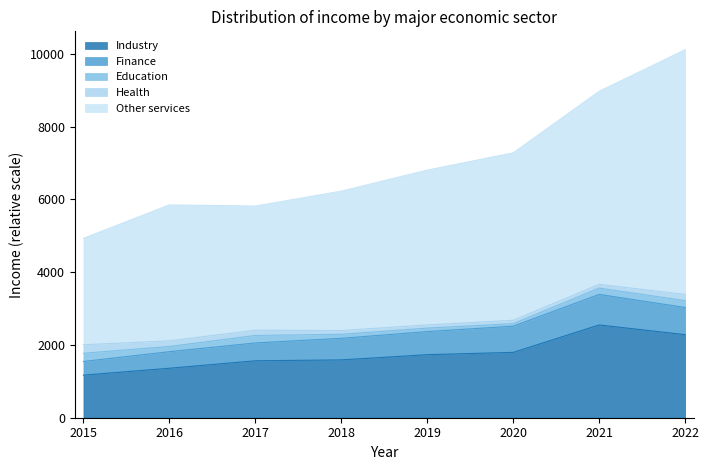

At which category does the chart reach its peak across all series?

7